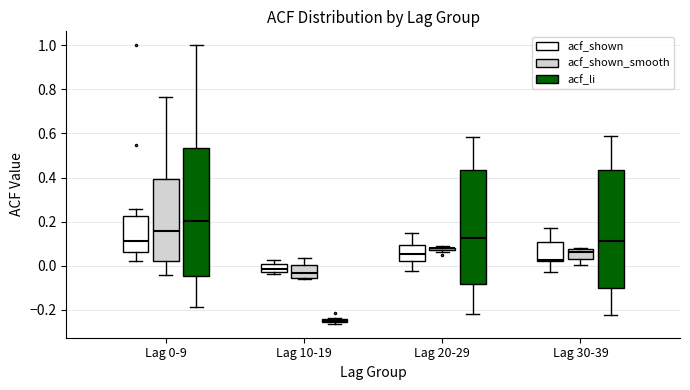

Which box is the tallest, from its lower edge to its upper edge?

Lag 0-9 (acf_li)